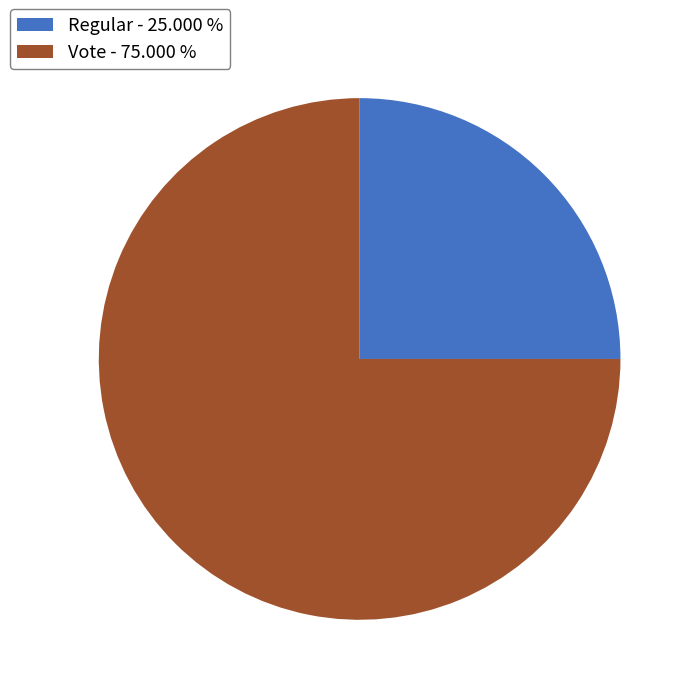

Between Vote - 75.000 % and Regular - 25.000 %, which is larger?

Vote - 75.000 %